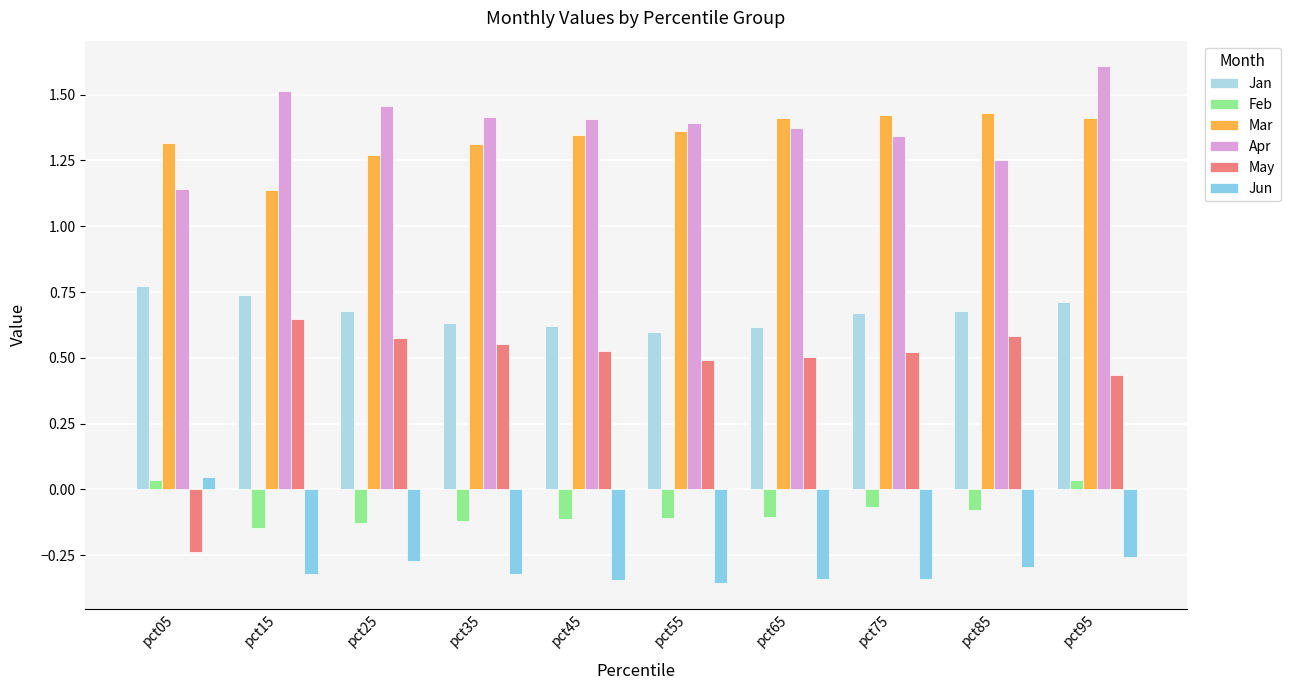

What is the sum of all Mar values?

13.4